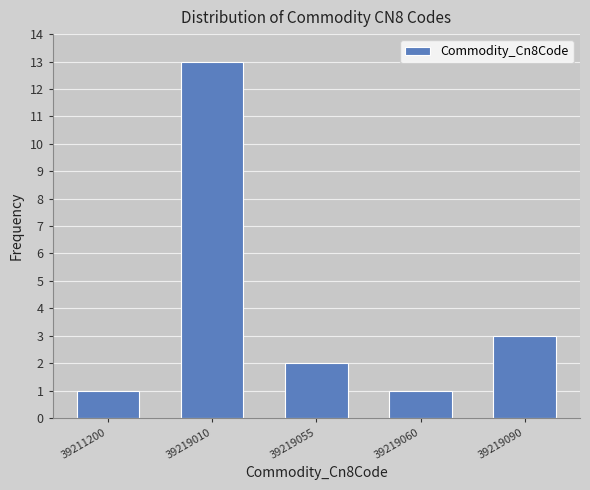

Reading left to right, what are all the values shown in this chart?

39211200=1	39219010=13	39219055=2	39219060=1	39219090=3